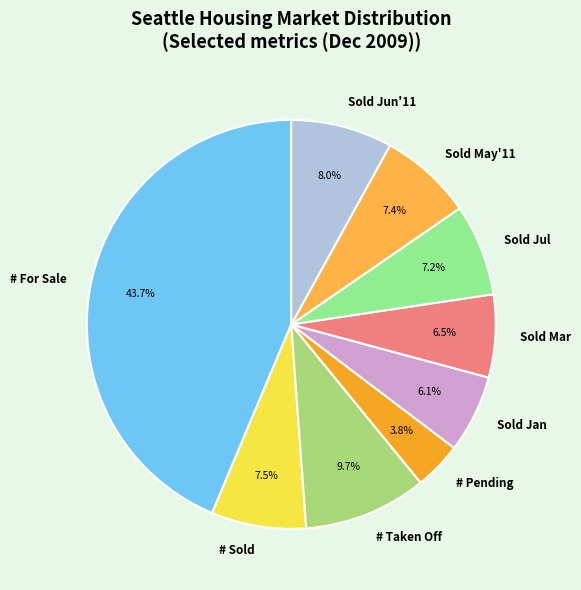

Which has a higher value, # Taken Off or Sold May'11?

# Taken Off